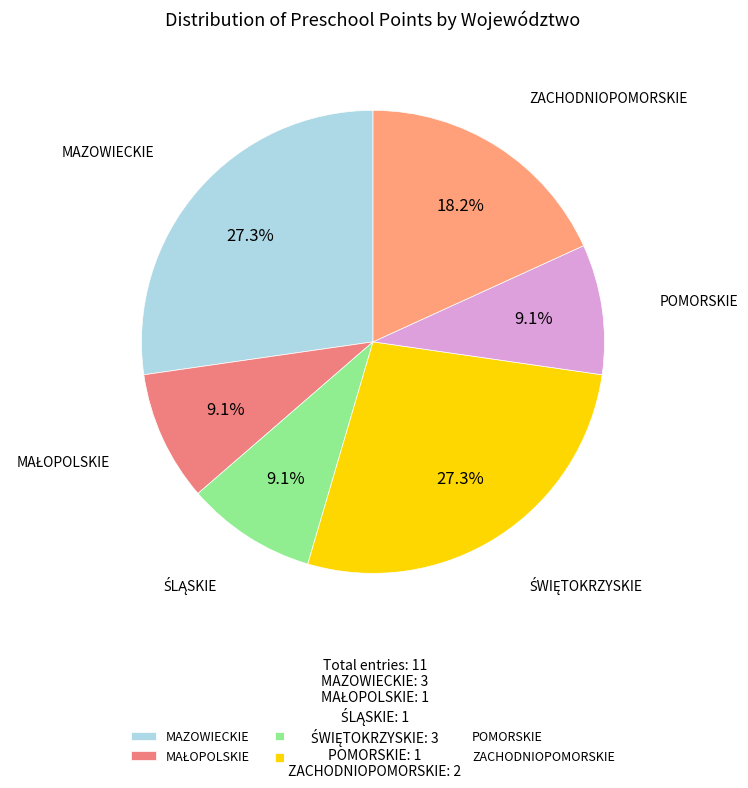

How much of the chart is everything except POMORSKIE?

90.9%